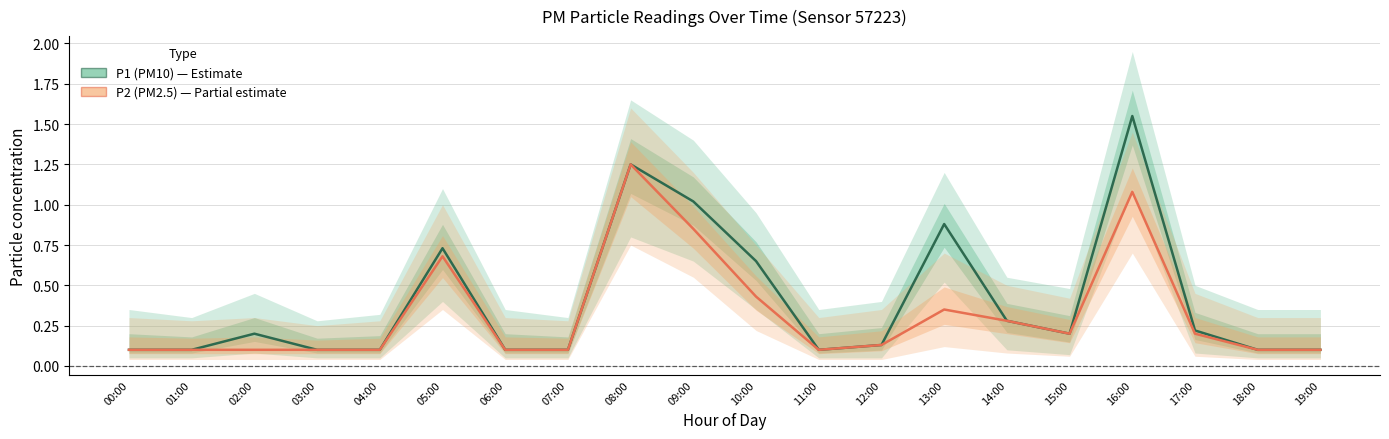

True or false: P2 (PM2.5) has more than 2 points higher than both neighbors.

True